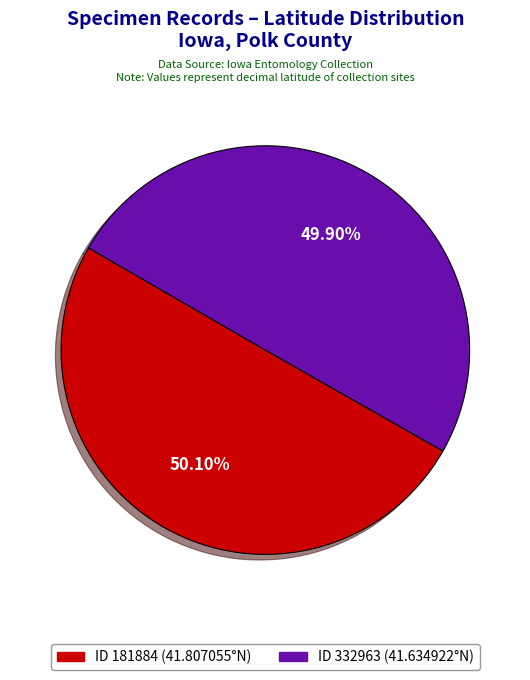

Does any single category account for the majority?

Yes